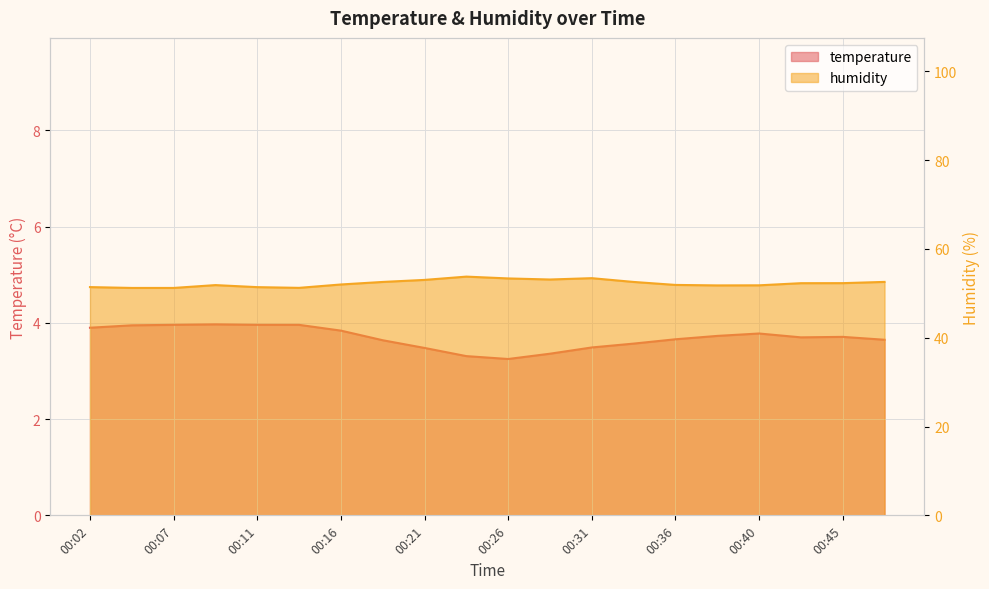

What are all the series names shown in the legend?

temperature, humidity